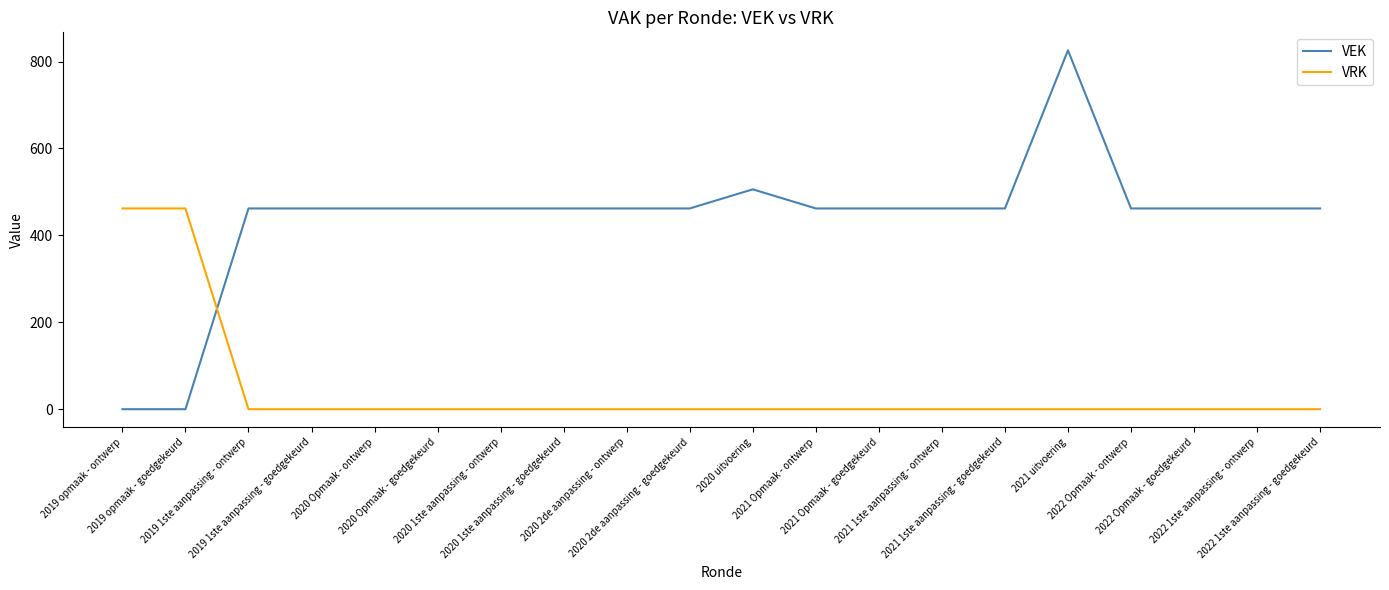

Is it true that VRK equals 0 at 2020 2de aanpassing - goedgekeurd?

True